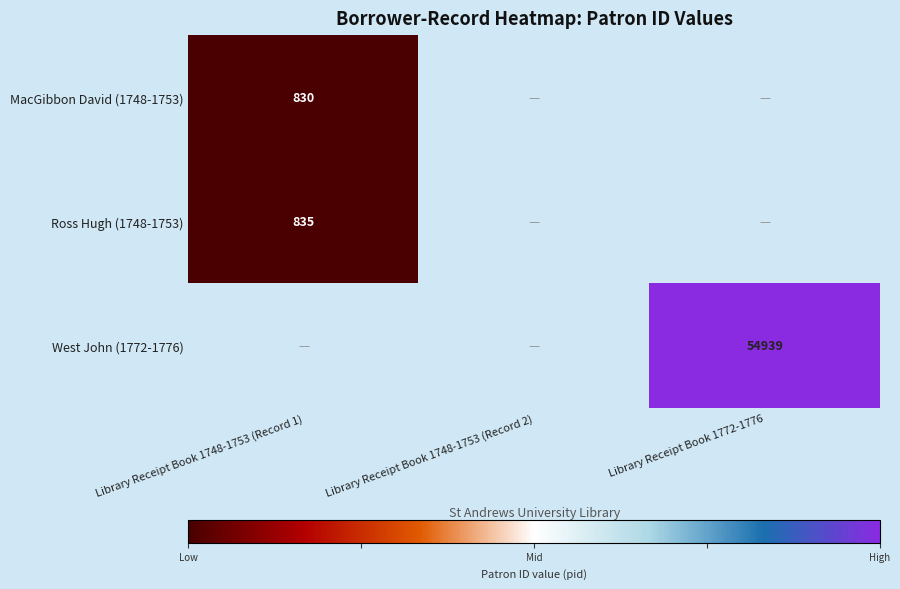

True or false: West John (1772-1776) has a value of 34177.2 at Library Receipt Book 1772-1776.

False